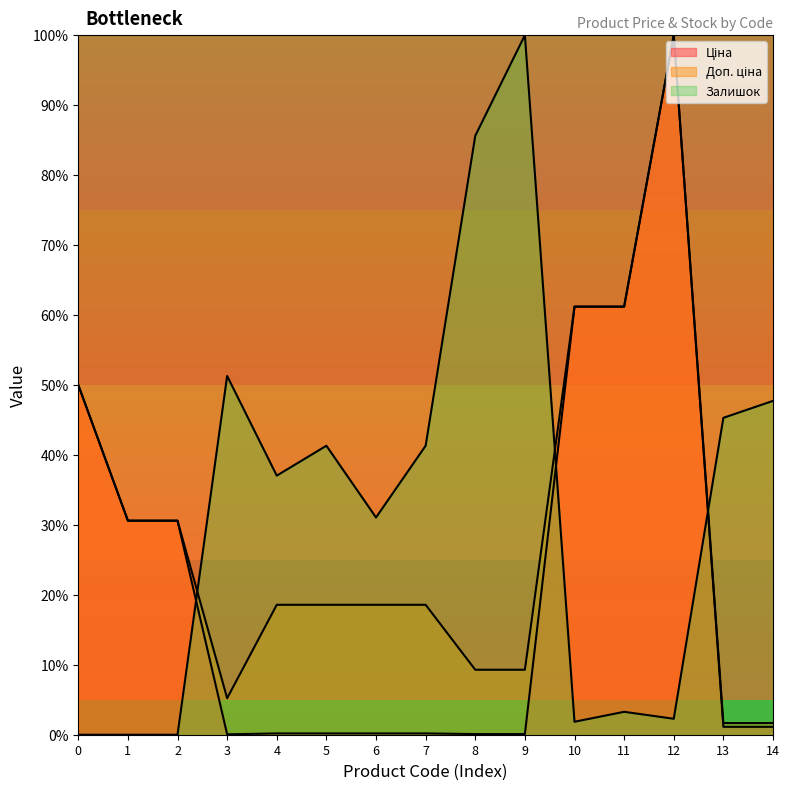

Does the chart display data point markers on the line(s)?

No